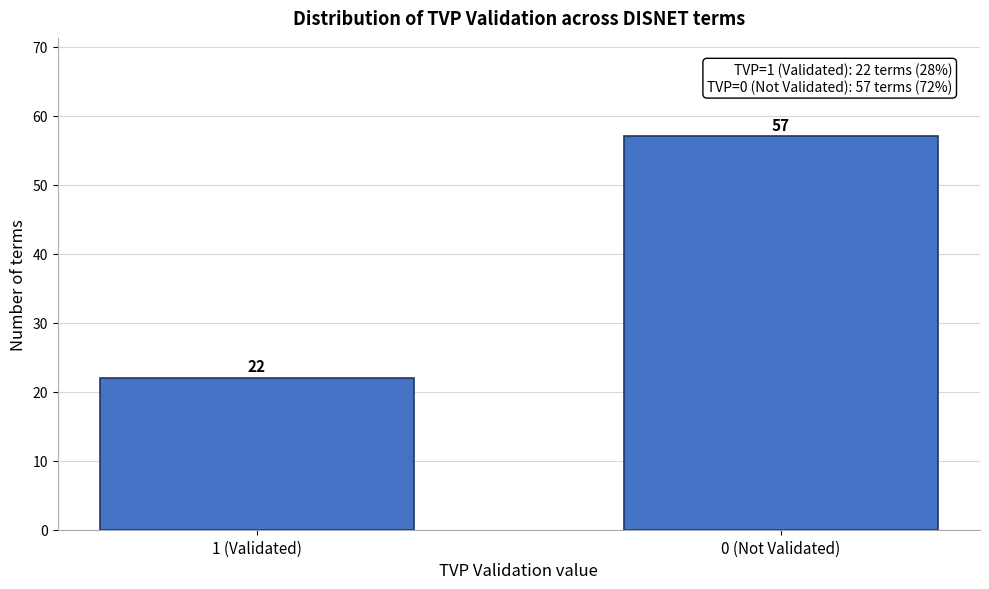

Reading left to right, extract all data points from this chart.

1 (Validated)=22	0 (Not Validated)=57